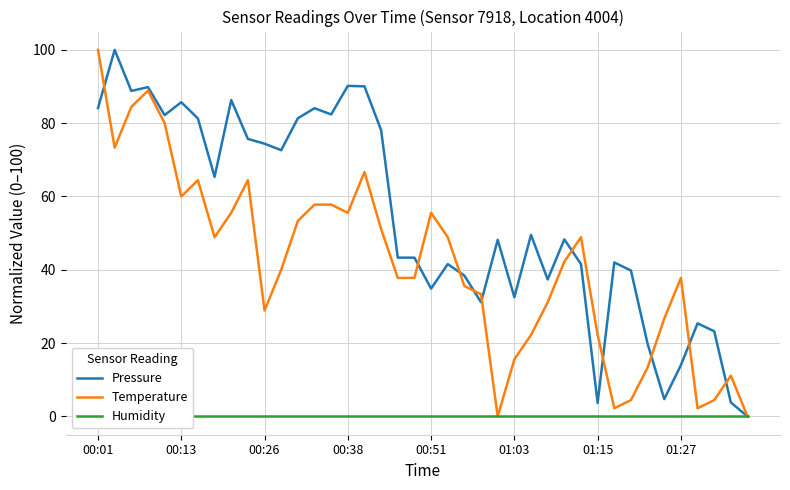

Is this an area chart (filled region under the line)?

No